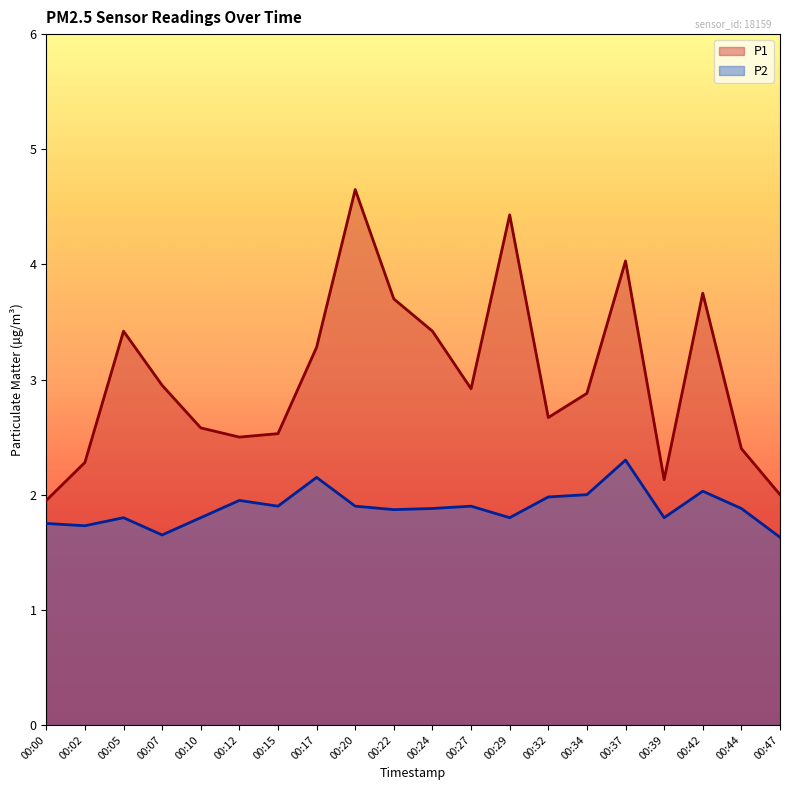

Rank the categories by P1 value from highest to lowest.

00:20, 00:29, 00:37, 00:42, 00:22, 00:05, 00:24, 00:17, 00:07, 00:27, 00:34, 00:32, 00:10, 00:15, 00:12, 00:44, 00:02, 00:39, 00:47, 00:00